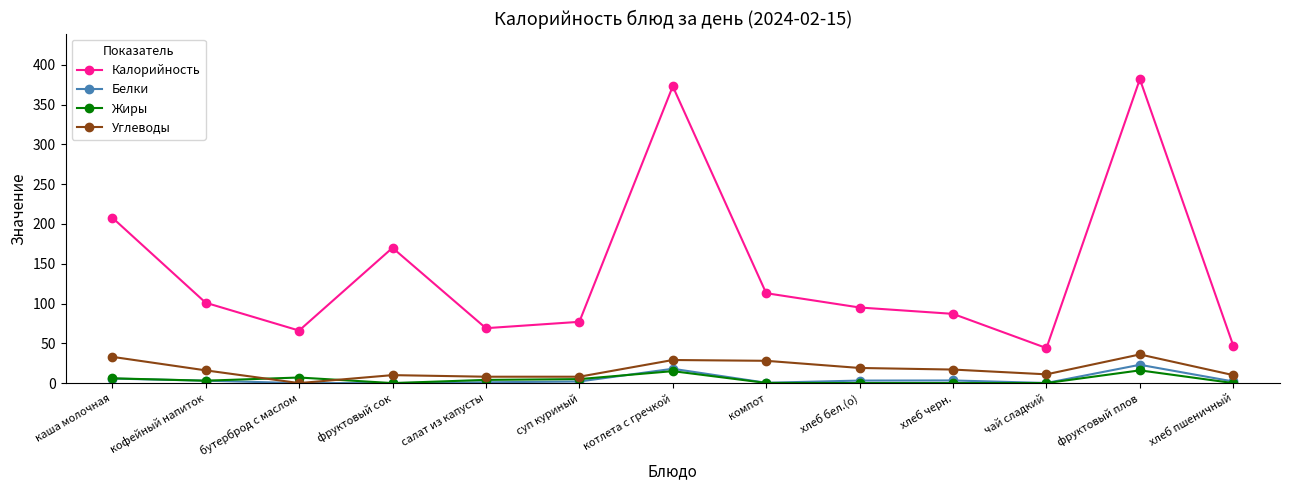

Which series has the widest spread of values?

Калорийность